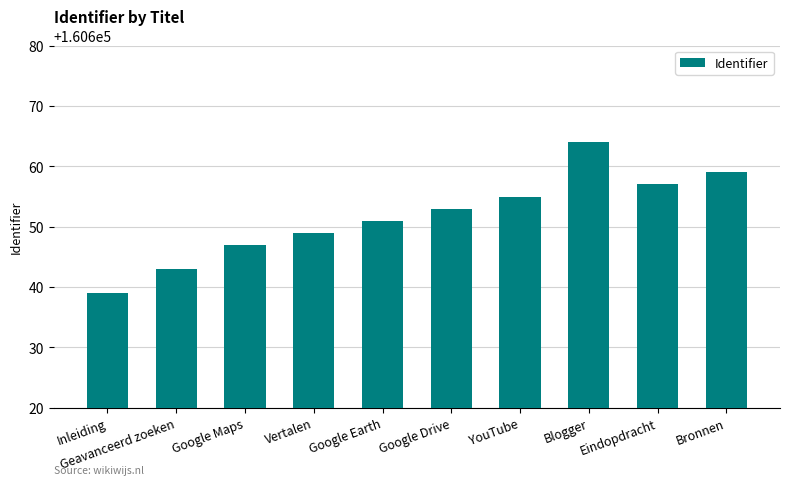

Is it true that the value at Google Drive is 160653?

True